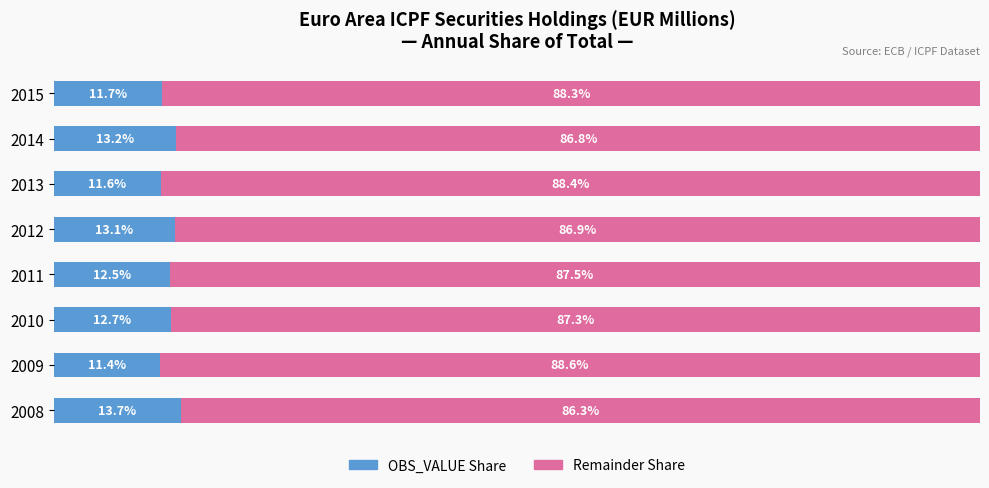

Rank the categories by OBS_VALUE Share value from lowest to highest.

2009, 2013, 2015, 2011, 2010, 2012, 2014, 2008